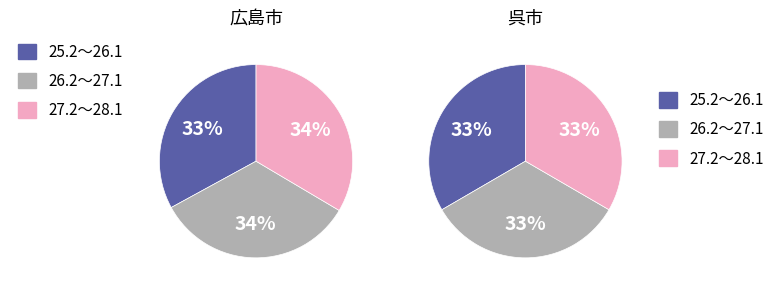

To the nearest percent, what portion does 0 represent?

33%